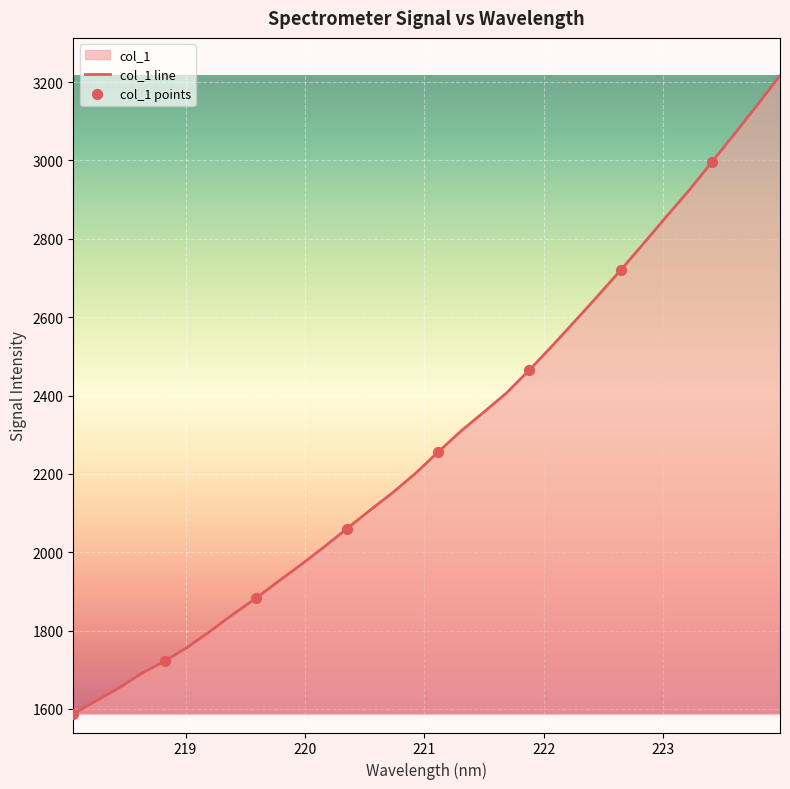

What is the change in value from 219.3979 to 222.263?

+748.4